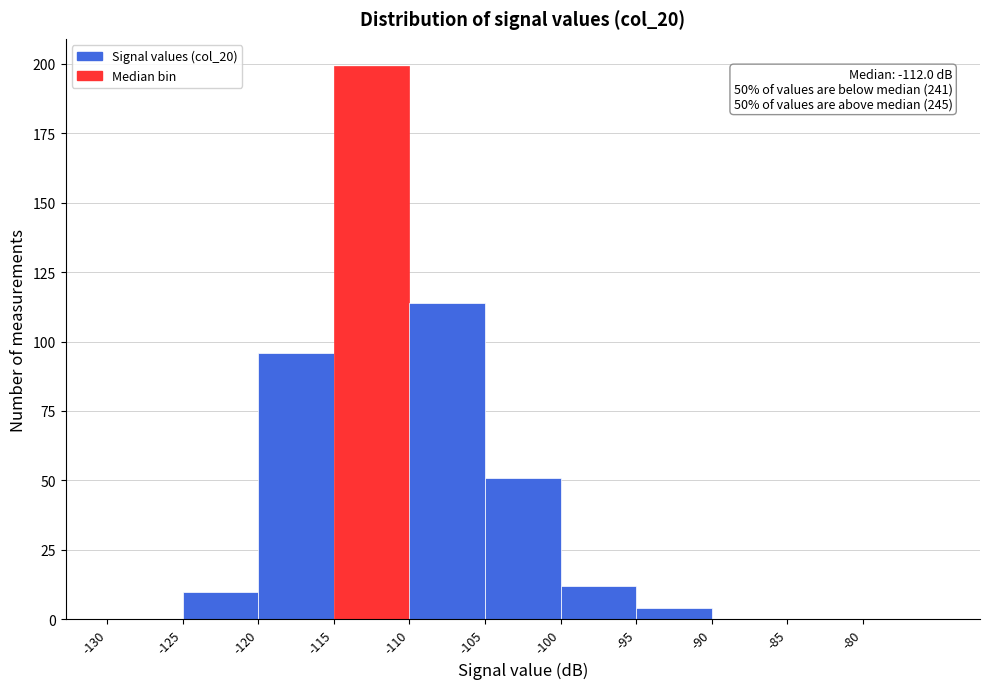

Which range on the x-axis has the tallest bar?

-115 to -110